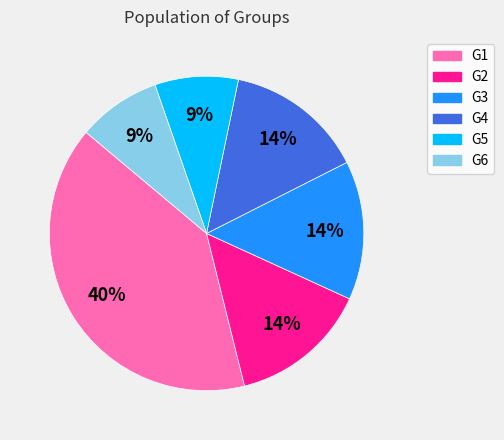

To the nearest percent, what portion does G4 represent?

14%